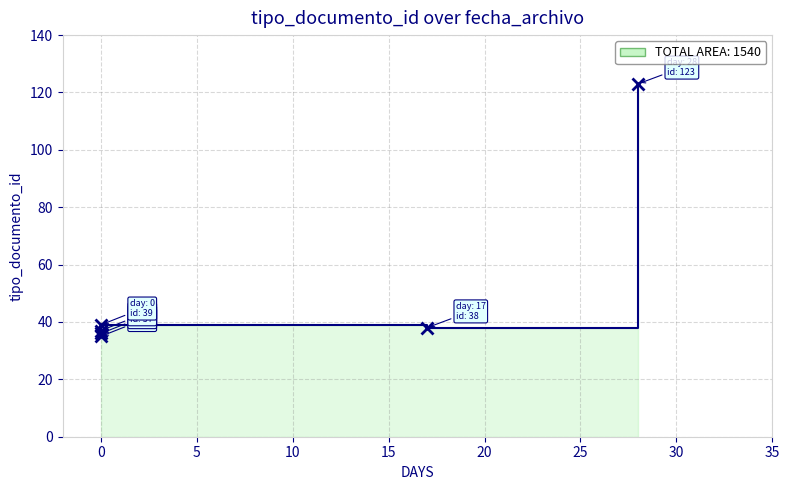

How many data points does each series have?

6